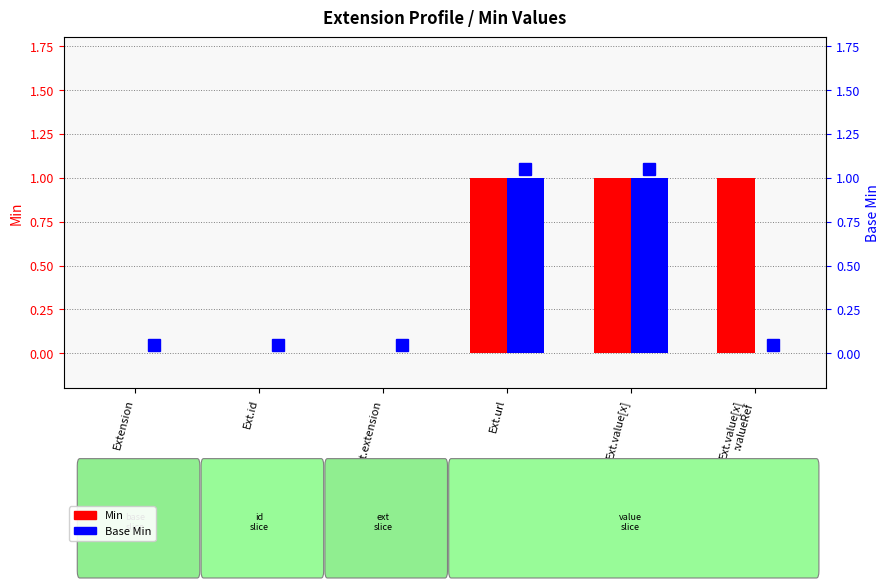

Where is Min nearest to the value 0?

Extension